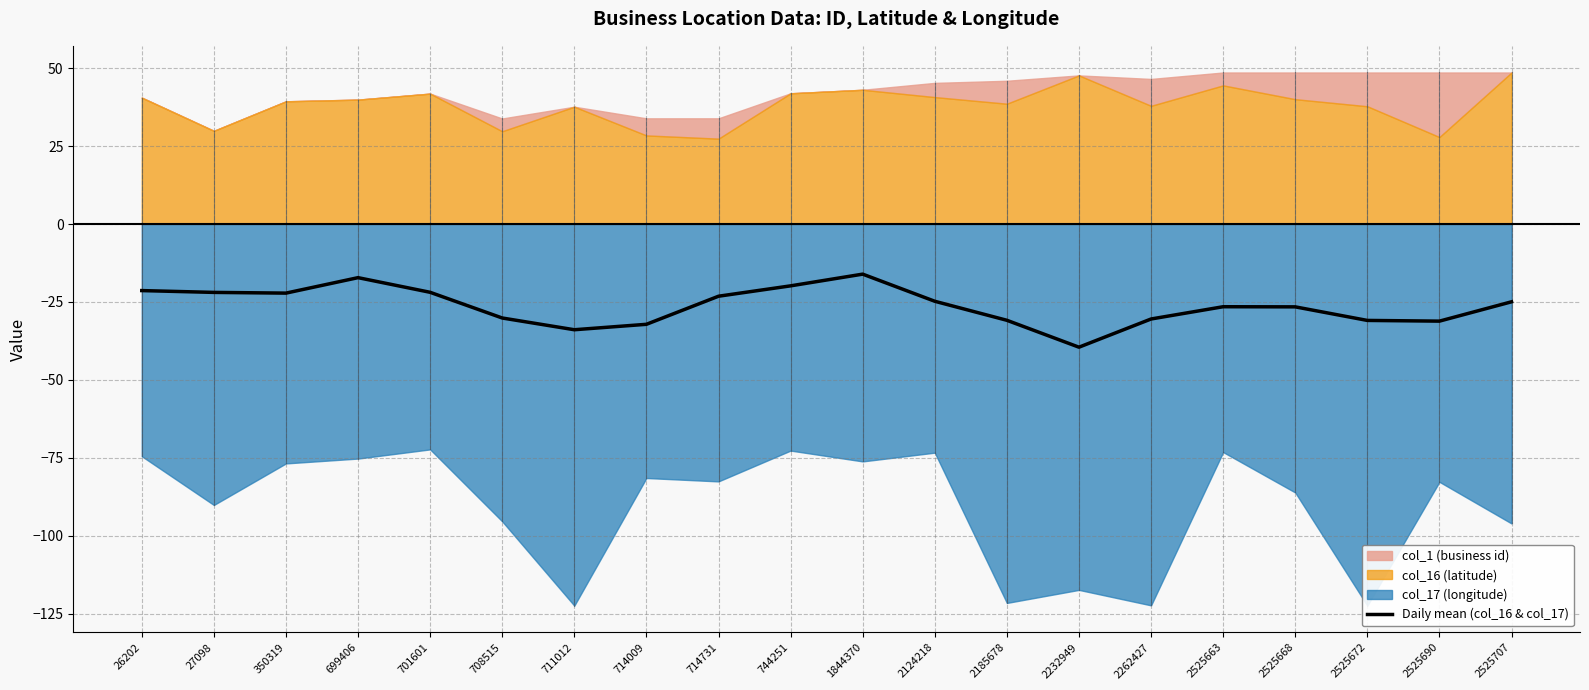

The Daily mean (col_16 & col_17) series shows -11.5 at 701601. True or false?

False